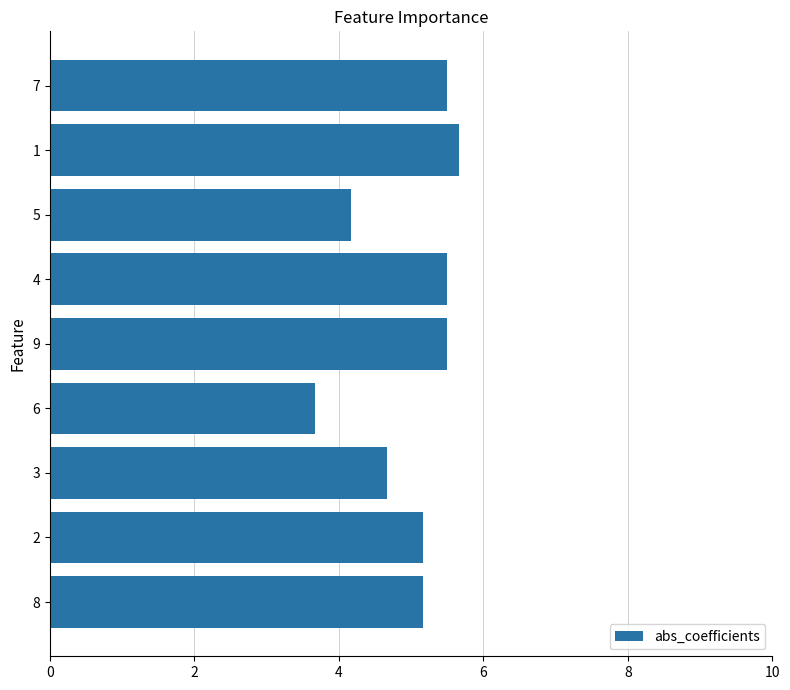

What is the maximum value shown in the chart?

5.7